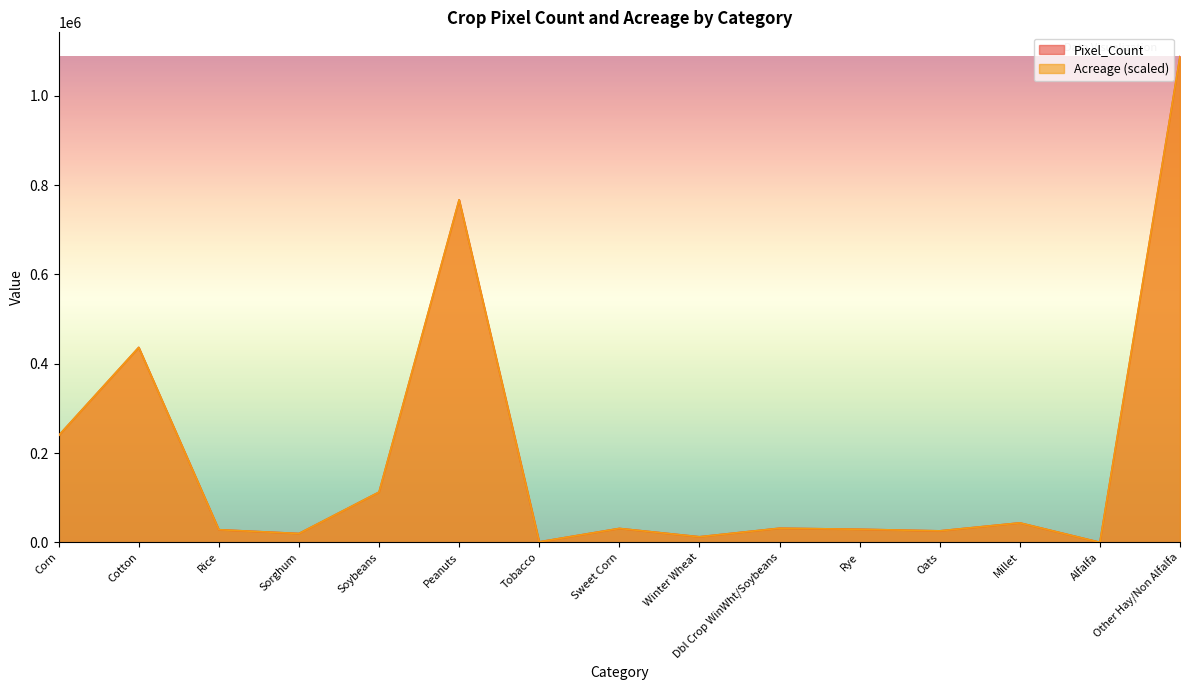

True or false: Acreage and Pixel_Count cross at least once.

False